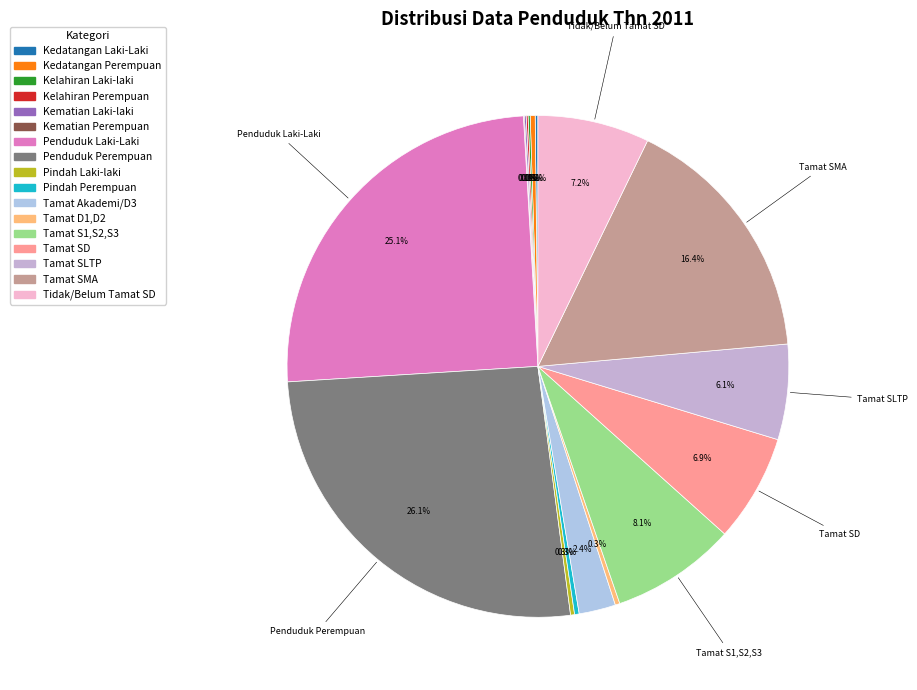

Which category has the smallest portion of the pie?

Kematian Perempuan